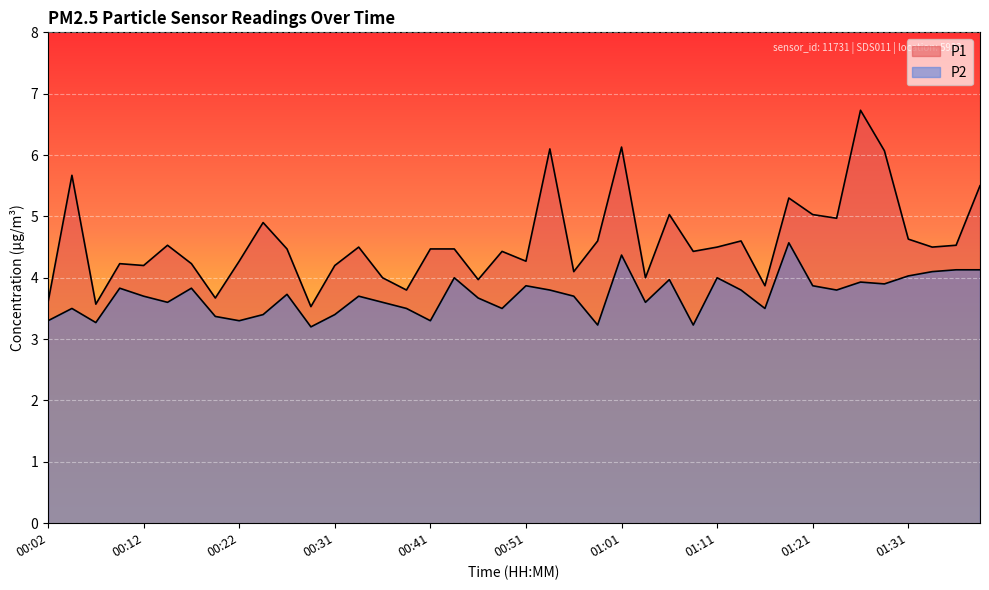

Is the value of P1 at 00:41 greater than the value of P2 at 01:06?

Yes